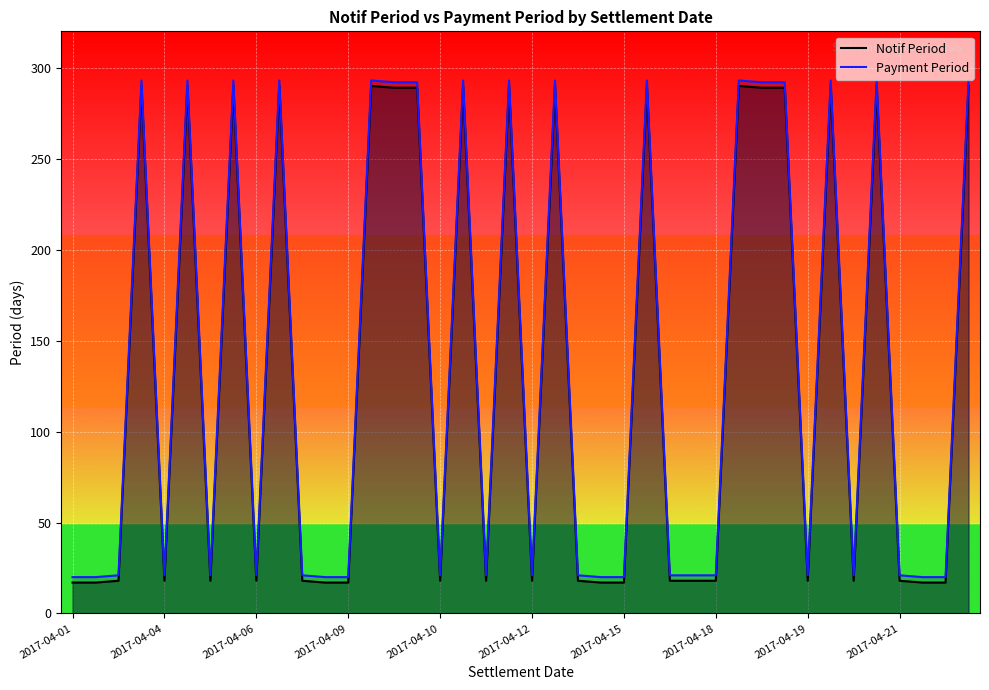

Reading left to right, transcribe all the data shown in this chart.

Notif Period: 17	17	18	290	18	290	18	290	18	290	18	17	17	290	289	289	18	290	18	290	18	290	18	17	17	290	18	18	18	290	289	289	18	290	18	290	18	17	17	290
Payment Period: 20	20	21	293	21	293	21	293	21	293	21	20	20	293	292	292	21	293	21	293	21	293	21	20	20	293	21	21	21	293	292	292	21	293	21	293	21	20	20	293